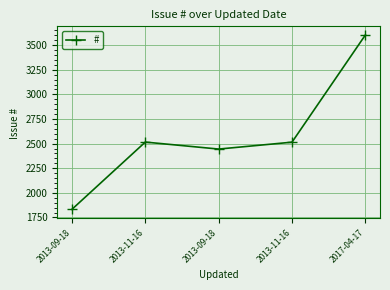

How many lines are shown in the chart?

1